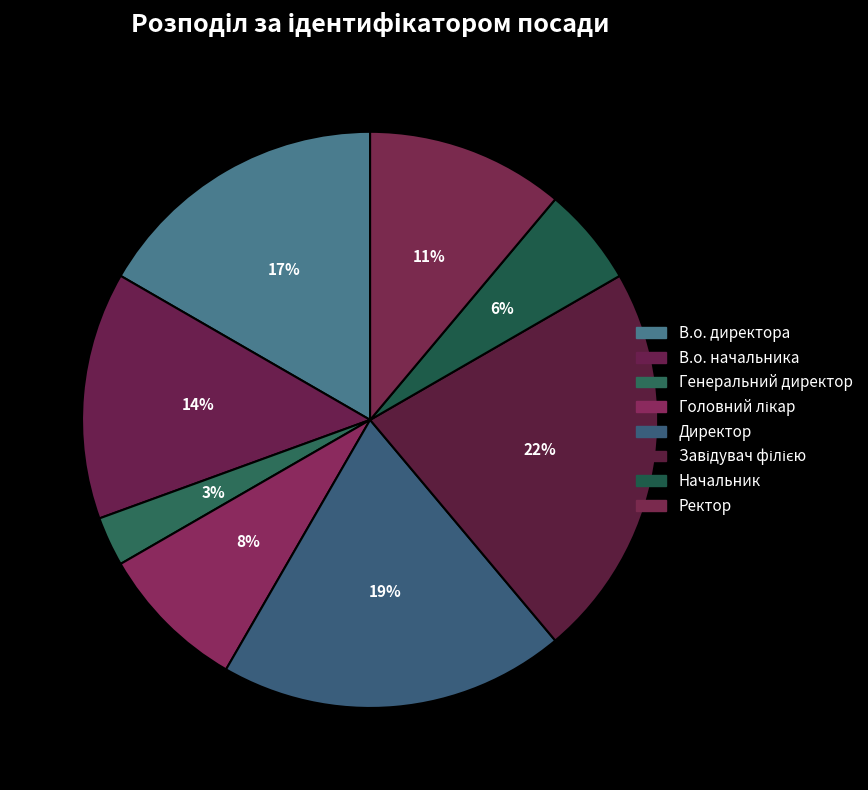

How many slices are in this pie chart?

8